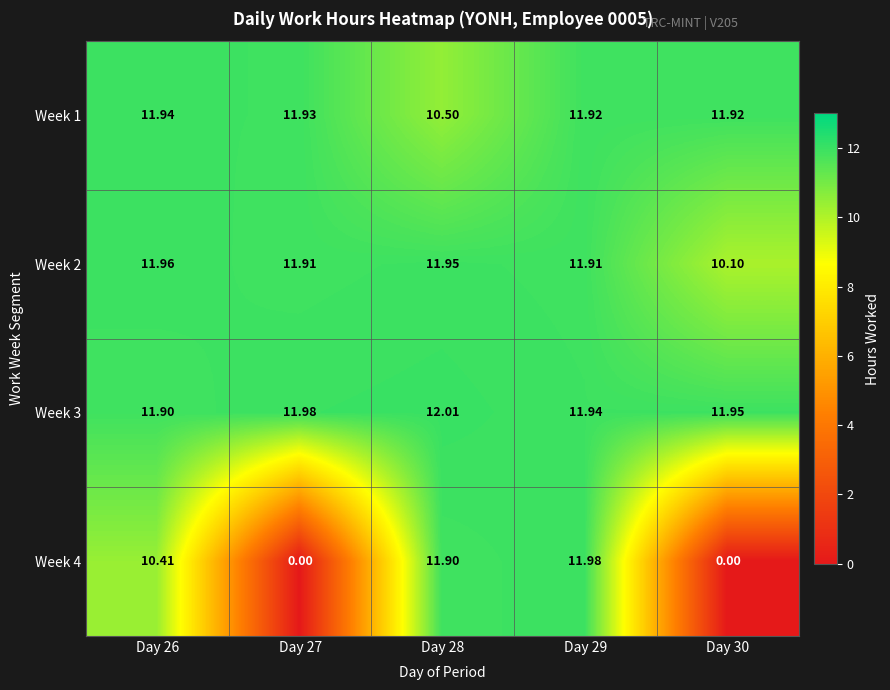

Is the value of Week 1 at Day 30 greater than the value of Week 4 at Day 28?

Yes